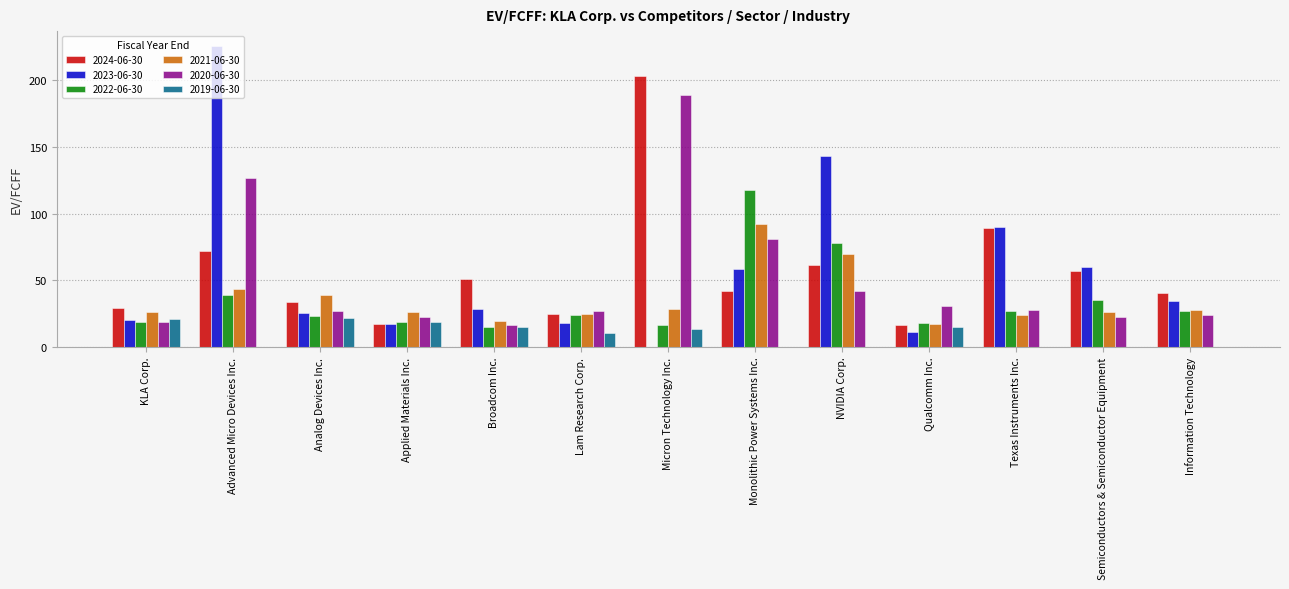

At which label is 2020-06-30 closest to 102?

Monolithic Power Systems Inc.